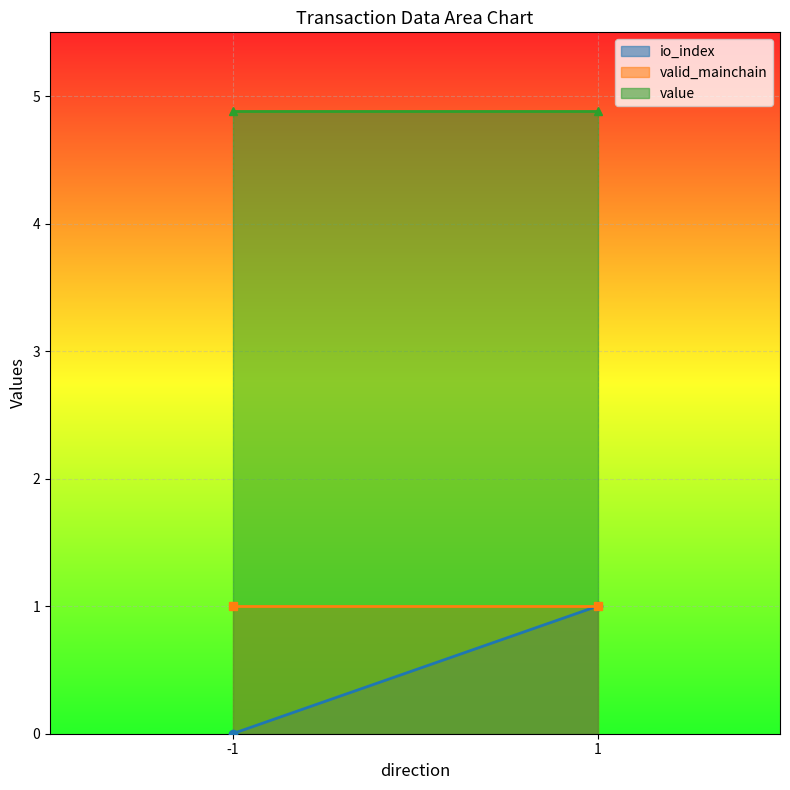

True or false: value has a value of 4.9 at 1.

True